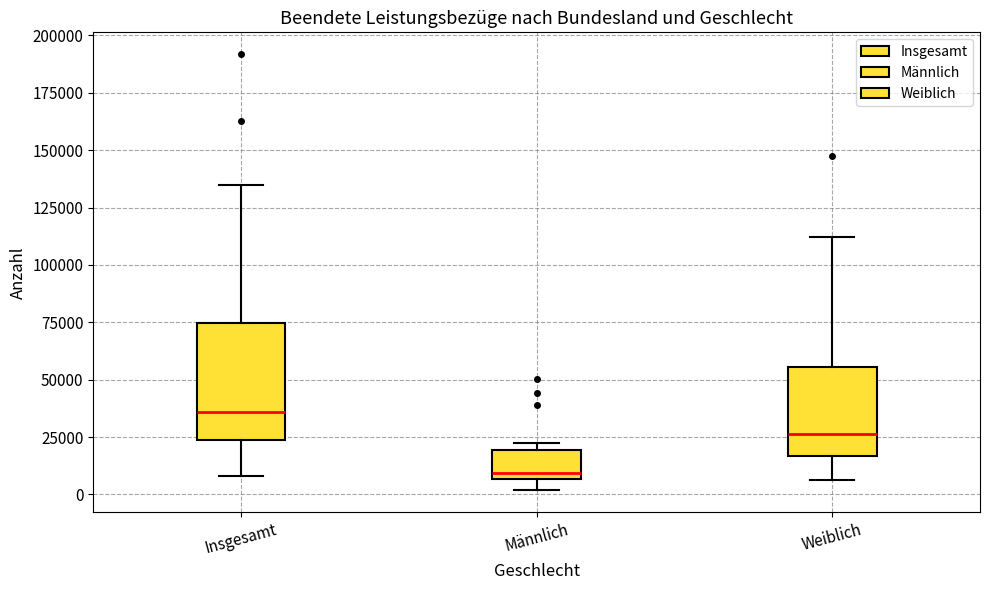

Which box is the tallest, from its lower edge to its upper edge?

Insgesamt